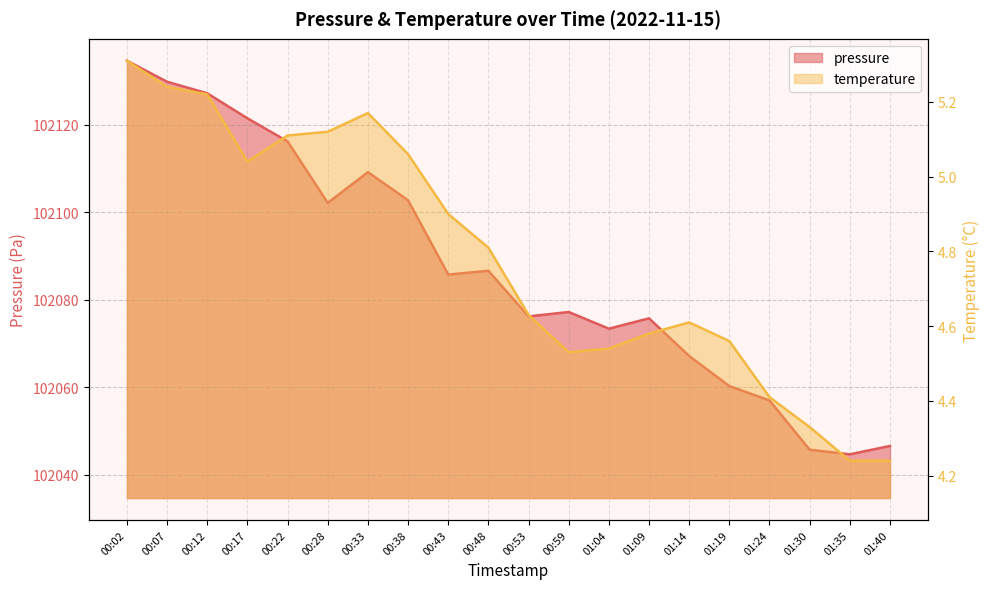

Is the value of temperature at 00:33 greater than the value of pressure at 01:40?

No